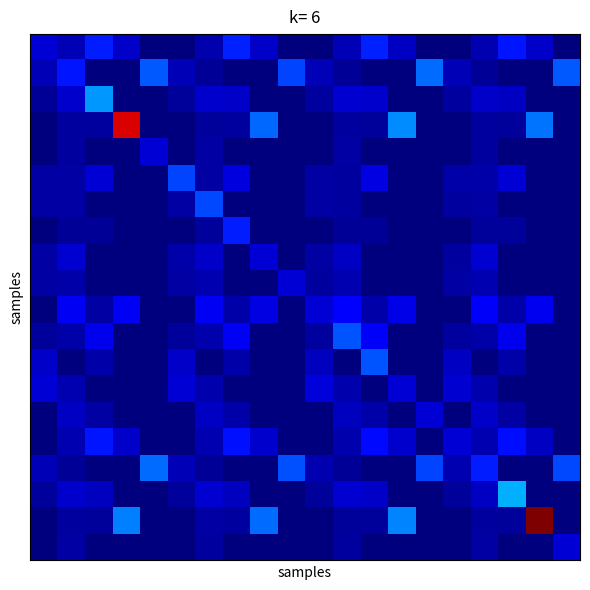

At which category is the sum across all series the highest?

18